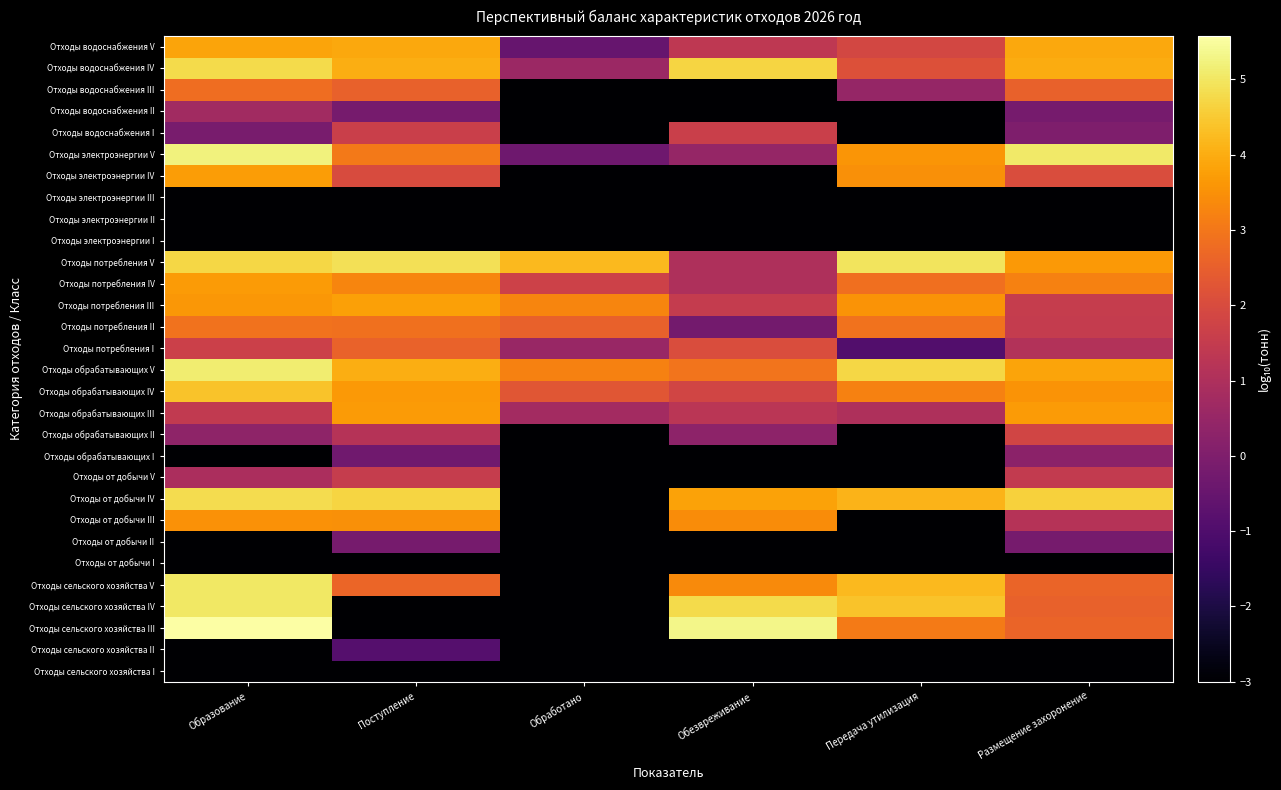

Rank the series at Передача утилизация from highest to lowest value.

Отходы потребления V, Отходы обрабатывающих V, Отходы сельского хозяйства IV, Отходы сельского хозяйства V, Отходы от добычи IV, Отходы электроэнергии V, Отходы потребления III, Отходы электроэнергии IV, Отходы обрабатывающих IV, Отходы сельского хозяйства III, Отходы потребления II, Отходы потребления IV, Отходы водоснабжения IV, Отходы водоснабжения V, Отходы обрабатывающих III, Отходы водоснабжения III, Отходы потребления I, Отходы сельского хозяйства I, Отходы сельского хозяйства II, Отходы от добычи I, Отходы от добычи II, Отходы от добычи III, Отходы от добычи V, Отходы обрабатывающих I, Отходы обрабатывающих II, Отходы электроэнергии I, Отходы электроэнергии II, Отходы электроэнергии III, Отходы водоснабжения I, Отходы водоснабжения II